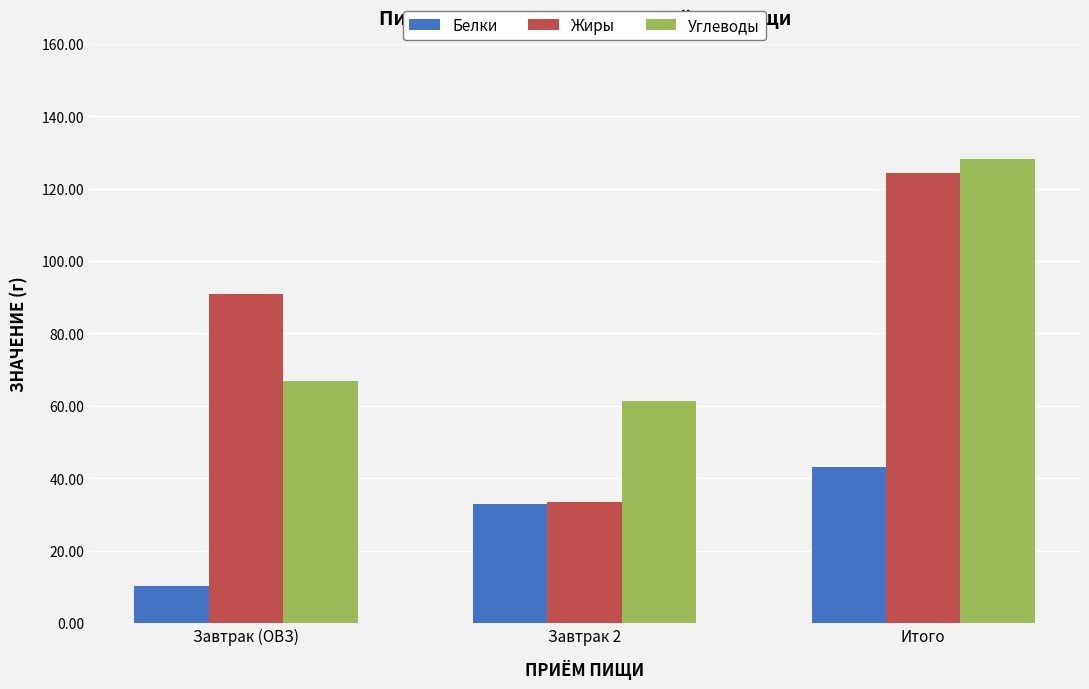

How many bars are there in total?

9